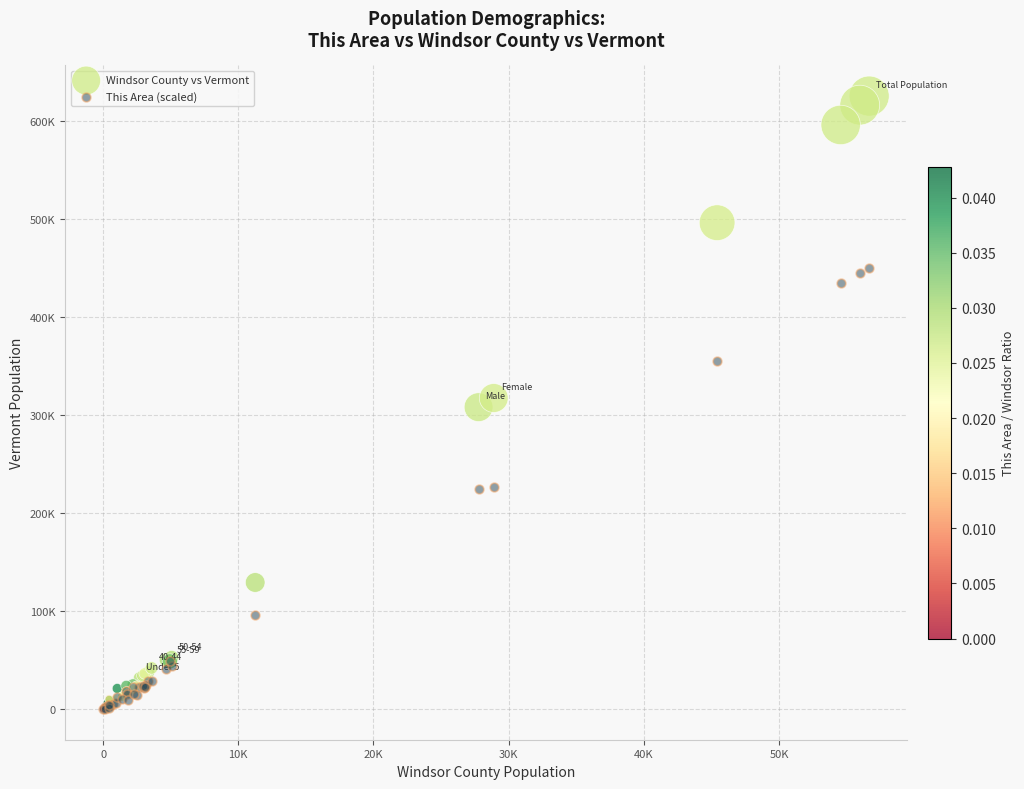

What are all the series names shown in the legend?

Windsor County vs Vermont, This Area (scaled)